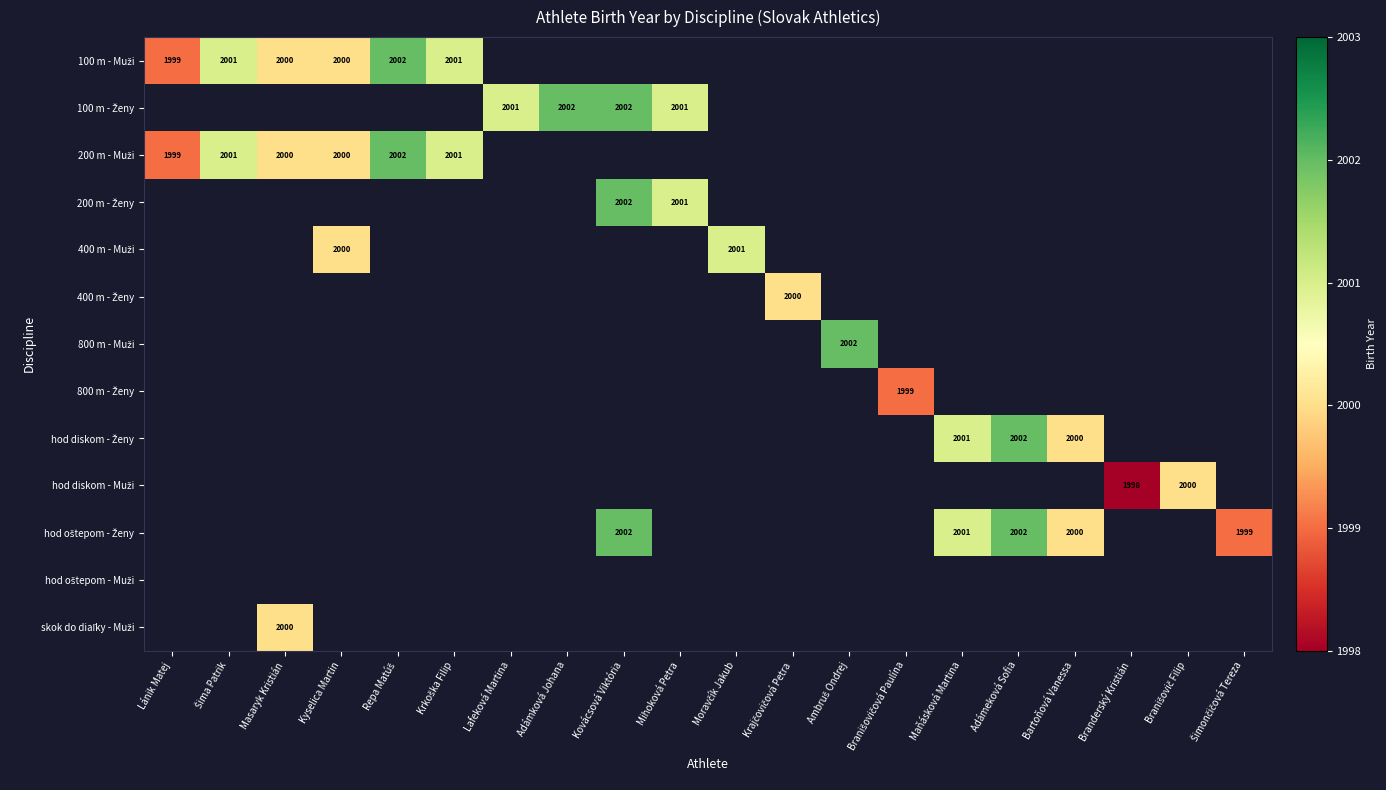

At which category does the chart reach its peak across all series?

Repa Matúš